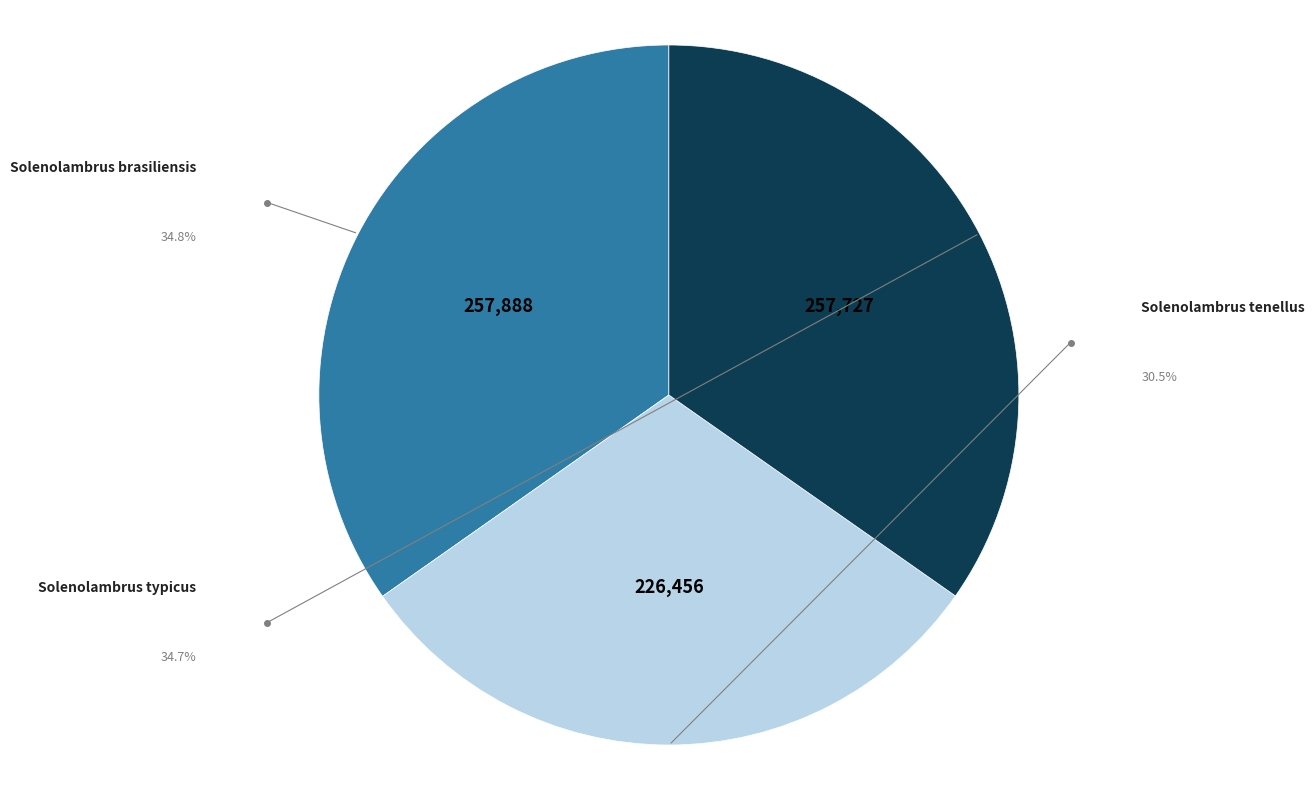

Is there a majority slice in this chart?

No